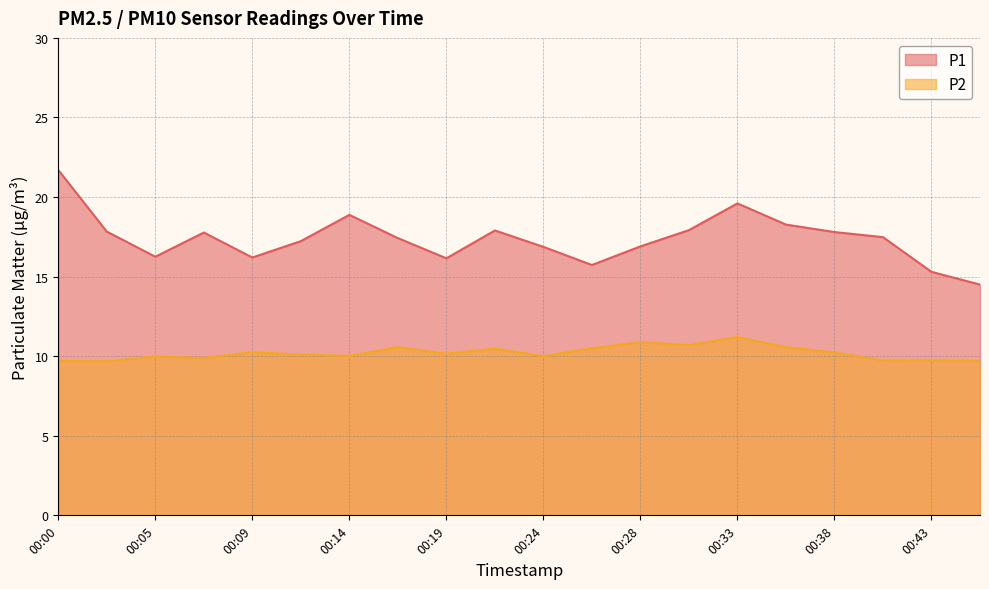

What is the difference between the maximum and minimum values in the P1 series?

7.2